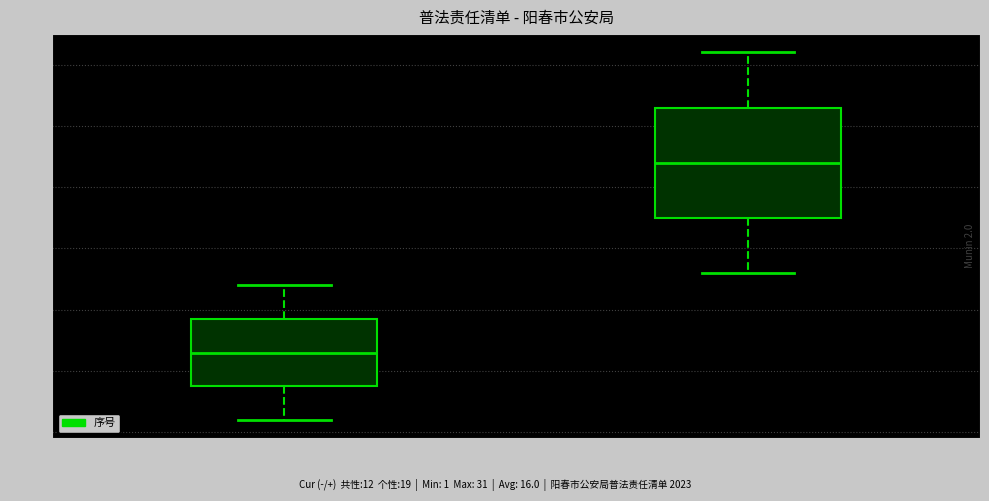

Where is the lower edge of the box for 个性普法 on the y-axis? The values are not printed on the chart, so give them approximately, as read against the axis.

17.5